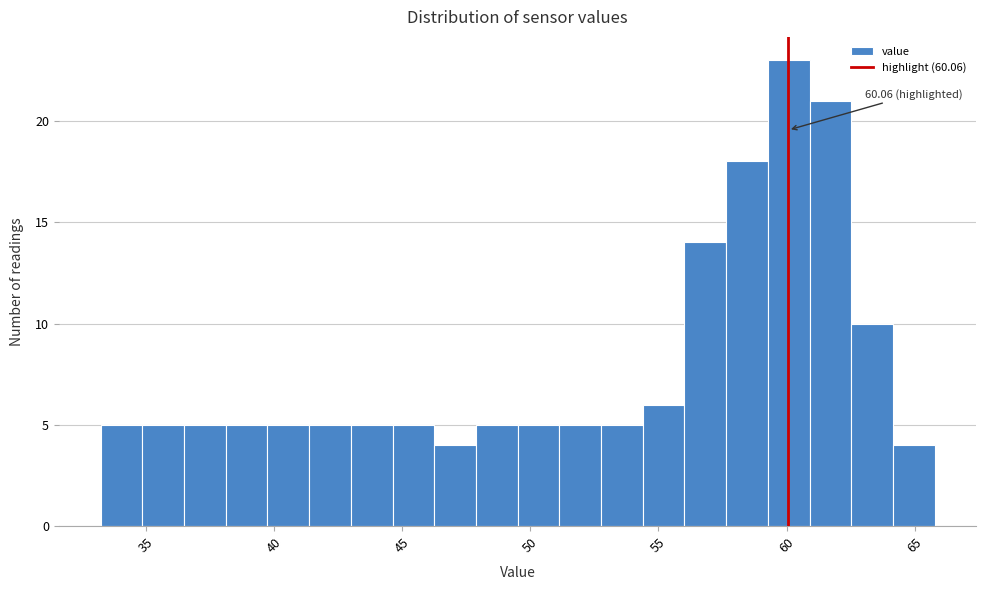

Read against the x-axis, roughly where is the centre of the tallest bar?

60.0